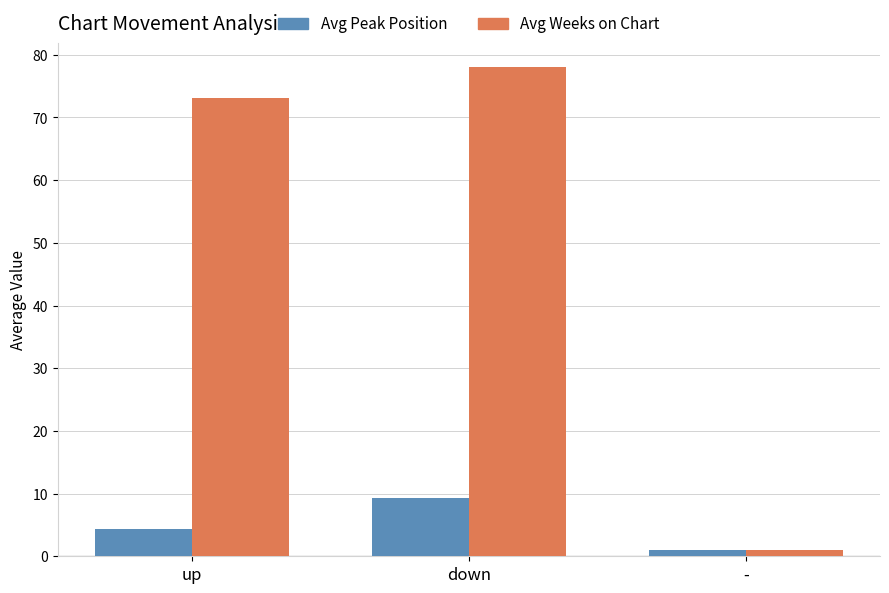

What is the total value across all series at up?

77.5